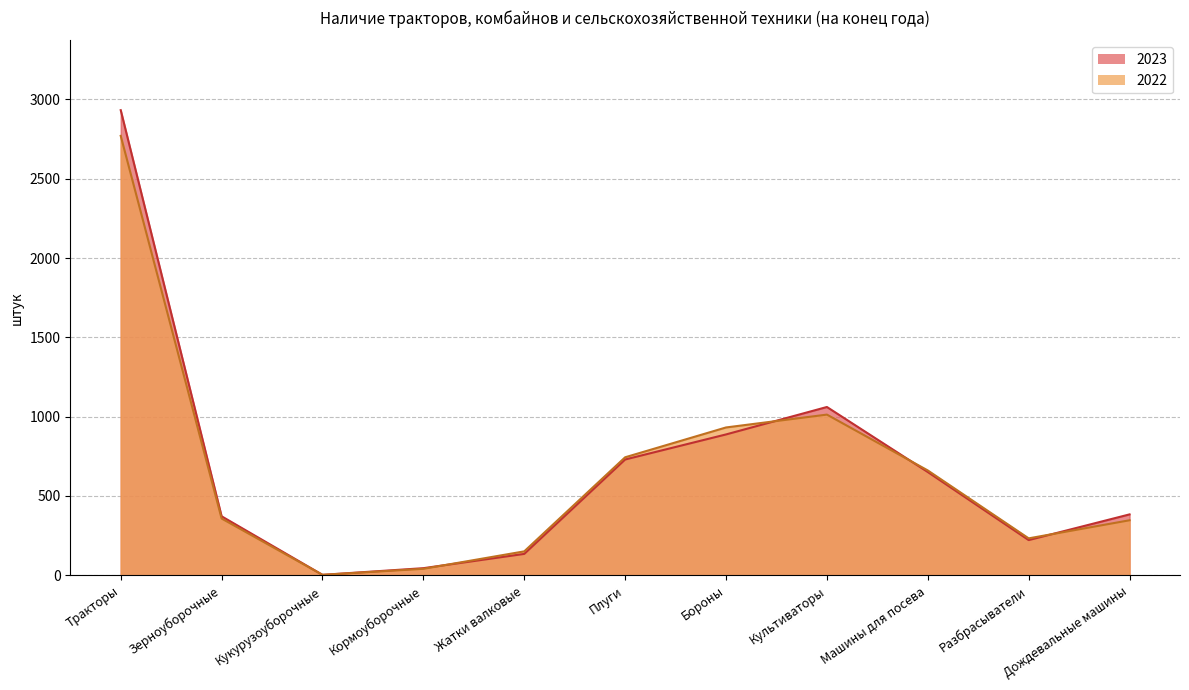

Reading left to right, what are all the values shown in this chart?

2023: Тракторы=2932	Зерноуборочные=372	Кукурузоуборочные=3	Кормоуборочные=45	Жатки валковые=135	Плуги=730	Бороны=888	Культиваторы=1061	Машины для посева=651	Разбрасыватели=222	Дождевальные машины=384
2022: Тракторы=2770	Зерноуборочные=358	Кукурузоуборочные=3	Кормоуборочные=41	Жатки валковые=151	Плуги=744	Бороны=932	Культиваторы=1013	Машины для посева=661	Разбрасыватели=233	Дождевальные машины=347